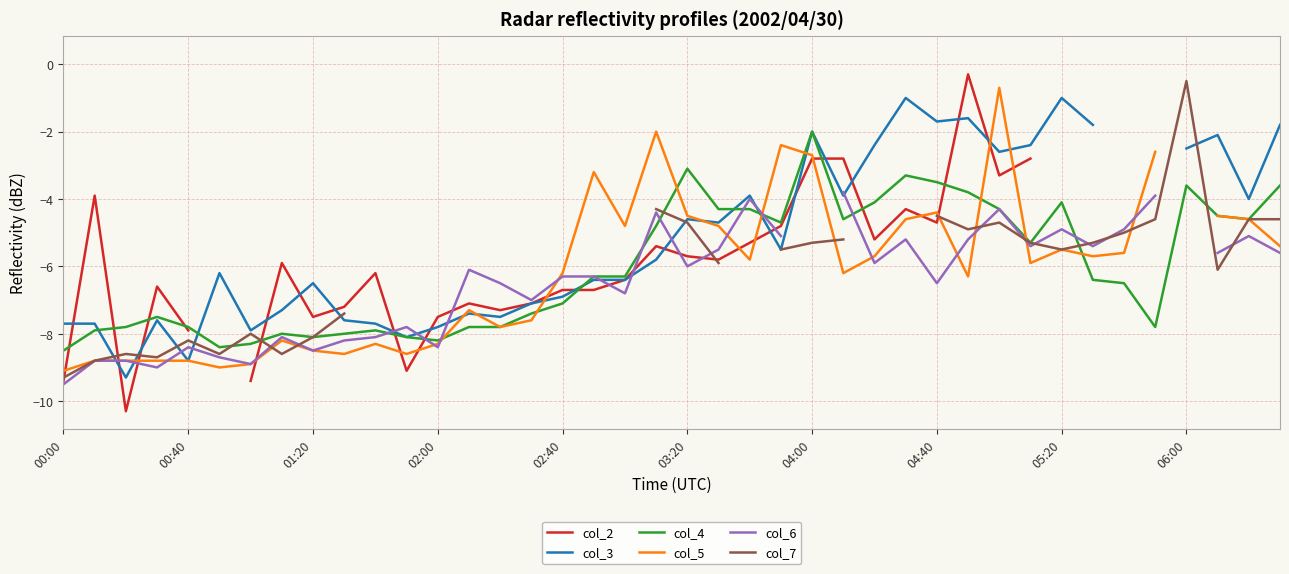

How many interior local valleys does the col_2 series have?

8